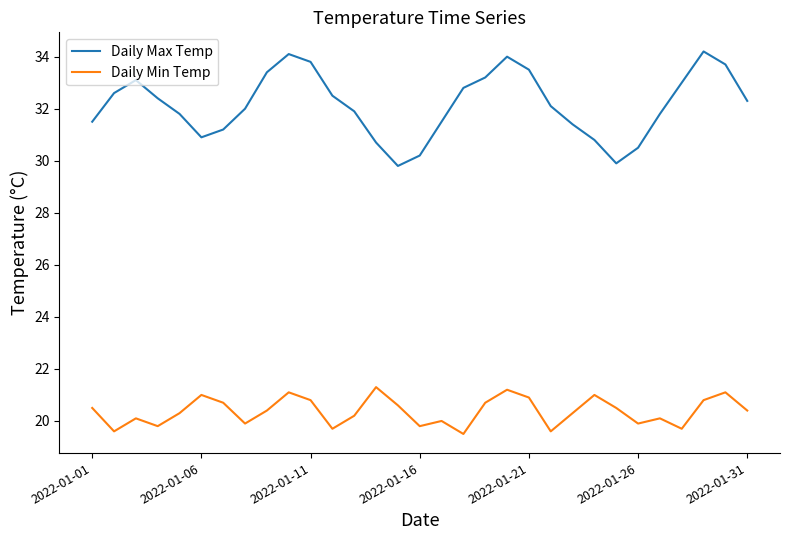

What is the maximum value shown in the chart?

34.2